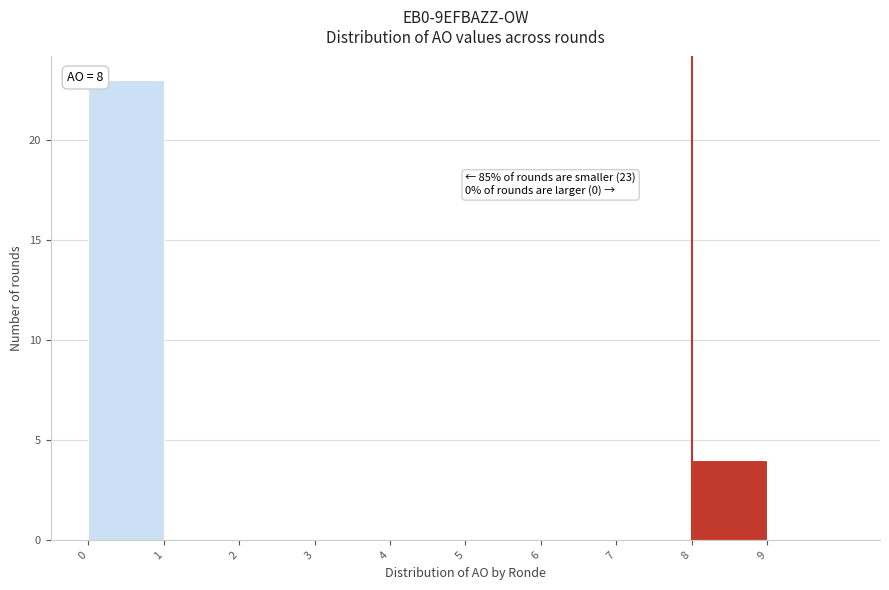

Over which range of the x-axis is the bar tallest?

0 to 1